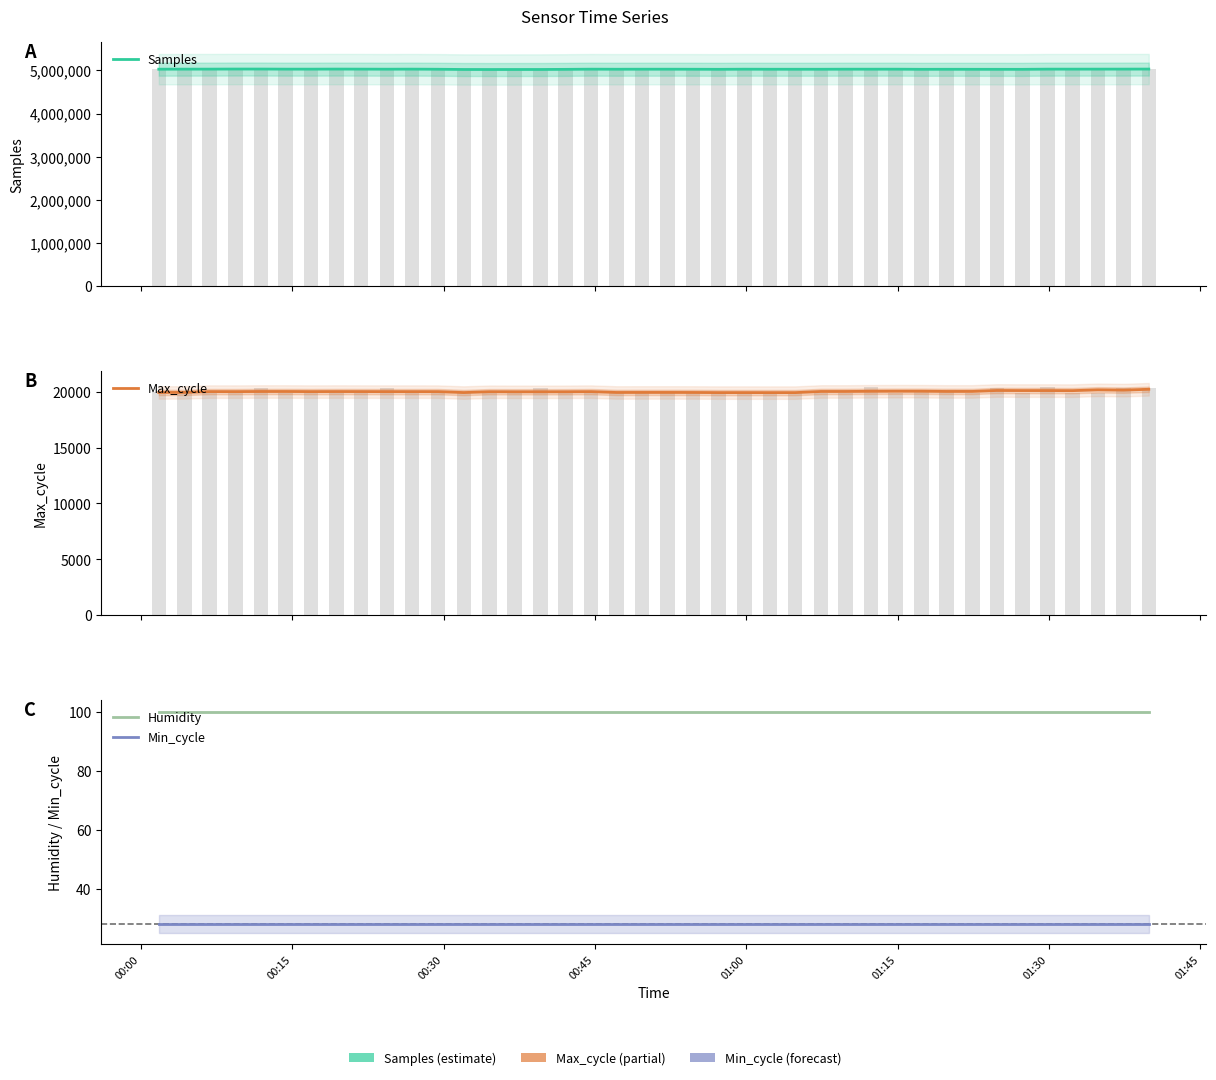

What is the average value of the Humidity series?

99.9